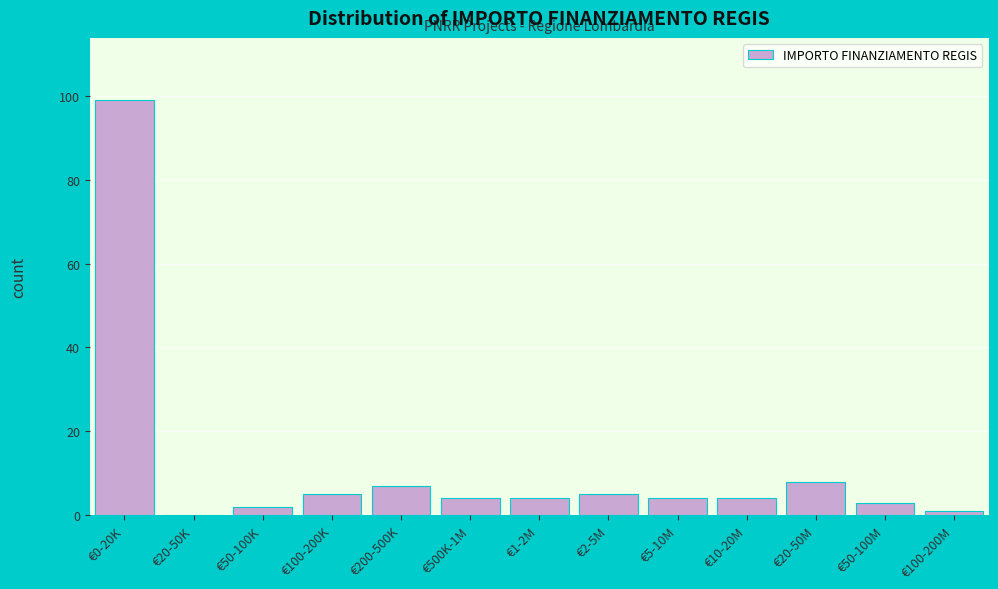

Reading right to left, extract all data points from this chart.

€100-200M=1	€50-100M=3	€20-50M=8	€10-20M=4	€5-10M=4	€2-5M=5	€1-2M=4	€500K-1M=4	€200-500K=7	€100-200K=5	€50-100K=2	€20-50K=0	€0-20K=99